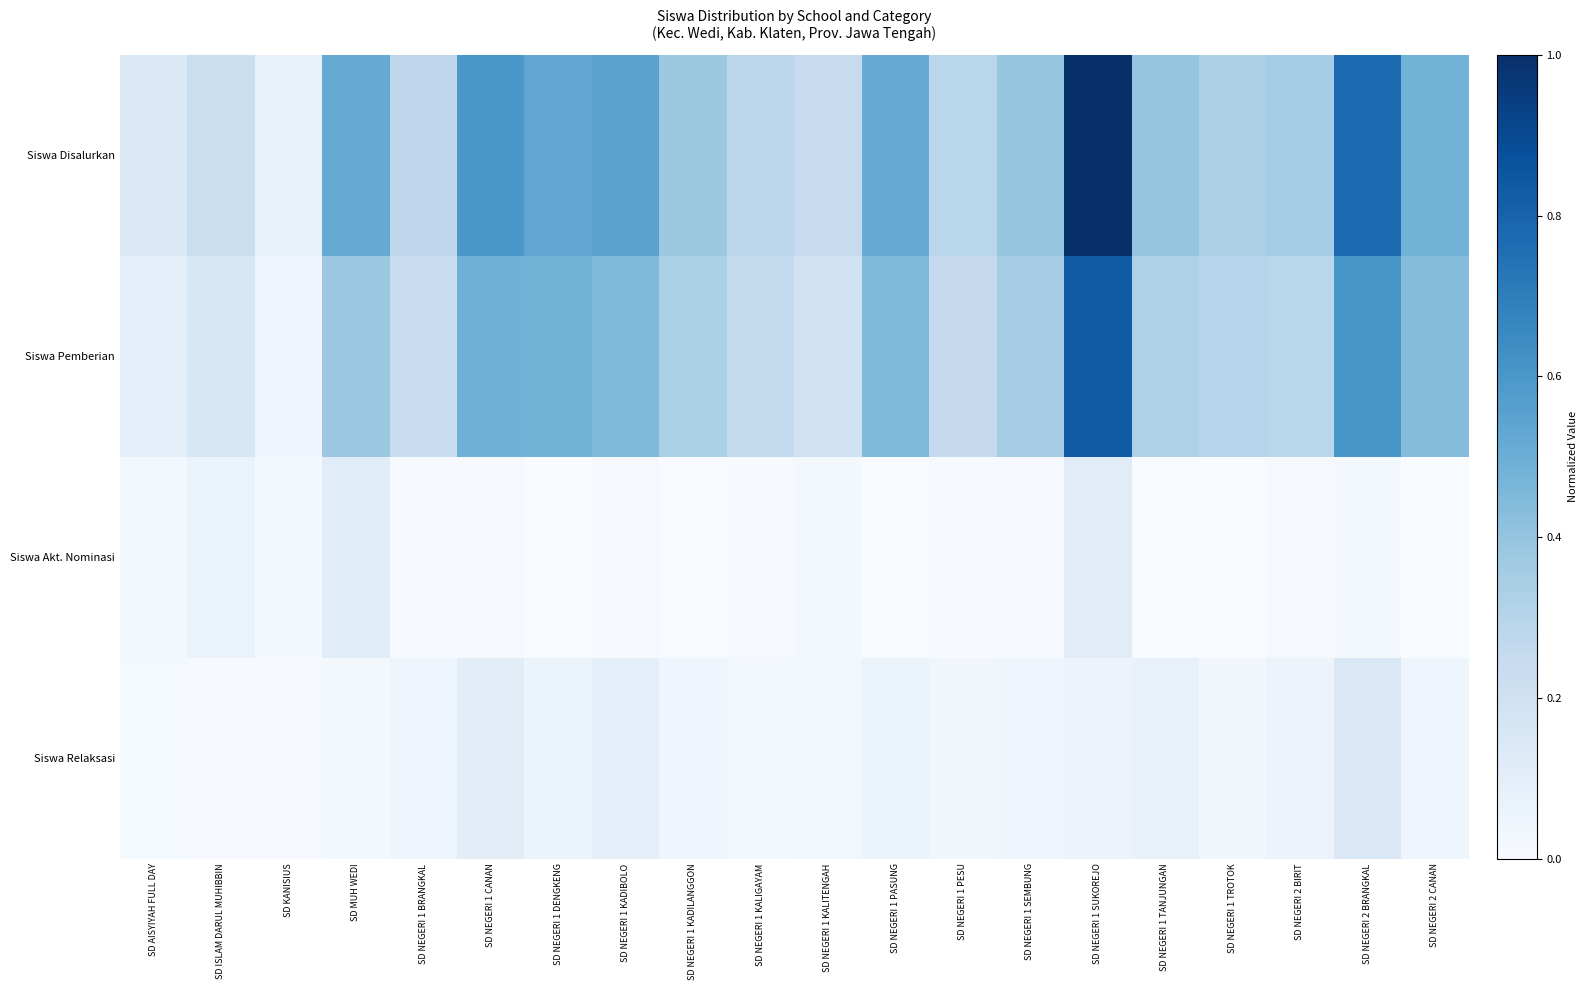

Reading right to left, what are all the values shown in this chart?

Siswa Disalurkan: SD NEGERI 2 CANAN=0.5	SD NEGERI 2 BRANGKAL=0.8	SD NEGERI 2 BIRIT=0.4	SD NEGERI 1 TROTOK=0.3	SD NEGERI 1 TANJUNGAN=0.4	SD NEGERI 1 SUKOREJO=1.0	SD NEGERI 1 SEMBUNG=0.4	SD NEGERI 1 PESU=0.3	SD NEGERI 1 PASUNG=0.5	SD NEGERI 1 KALITENGAH=0.2	SD NEGERI 1 KALIGAYAM=0.3	SD NEGERI 1 KADILANGGON=0.4	SD NEGERI 1 KADIBOLO=0.5	SD NEGERI 1 DENGKENG=0.5	SD NEGERI 1 CANAN=0.6	SD NEGERI 1 BRANGKAL=0.3	SD MUH WEDI=0.5	SD KANISIUS=0.1	SD ISLAM DARUL MUHIBBIN=0.2	SD AISYIYAH FULL DAY=0.1
Siswa Pemberian: SD NEGERI 2 CANAN=0.4	SD NEGERI 2 BRANGKAL=0.6	SD NEGERI 2 BIRIT=0.3	SD NEGERI 1 TROTOK=0.3	SD NEGERI 1 TANJUNGAN=0.3	SD NEGERI 1 SUKOREJO=0.8	SD NEGERI 1 SEMBUNG=0.3	SD NEGERI 1 PESU=0.2	SD NEGERI 1 PASUNG=0.4	SD NEGERI 1 KALITENGAH=0.2	SD NEGERI 1 KALIGAYAM=0.3	SD NEGERI 1 KADILANGGON=0.3	SD NEGERI 1 KADIBOLO=0.4	SD NEGERI 1 DENGKENG=0.5	SD NEGERI 1 CANAN=0.5	SD NEGERI 1 BRANGKAL=0.2	SD MUH WEDI=0.4	SD KANISIUS=0.0	SD ISLAM DARUL MUHIBBIN=0.2	SD AISYIYAH FULL DAY=0.1
Siswa Akt. Nominasi: SD NEGERI 2 CANAN=0.0	SD NEGERI 2 BRANGKAL=0.0	SD NEGERI 2 BIRIT=0.0	SD NEGERI 1 TROTOK=0.0	SD NEGERI 1 TANJUNGAN=0.0	SD NEGERI 1 SUKOREJO=0.1	SD NEGERI 1 SEMBUNG=0.0	SD NEGERI 1 PESU=0.0	SD NEGERI 1 PASUNG=0.0	SD NEGERI 1 KALITENGAH=0.0	SD NEGERI 1 KALIGAYAM=0.0	SD NEGERI 1 KADILANGGON=0.0	SD NEGERI 1 KADIBOLO=0.0	SD NEGERI 1 DENGKENG=0.0	SD NEGERI 1 CANAN=0.0	SD NEGERI 1 BRANGKAL=0.0	SD MUH WEDI=0.1	SD KANISIUS=0.0	SD ISLAM DARUL MUHIBBIN=0.1	SD AISYIYAH FULL DAY=0.0
Siswa Relaksasi: SD NEGERI 2 CANAN=0.0	SD NEGERI 2 BRANGKAL=0.1	SD NEGERI 2 BIRIT=0.1	SD NEGERI 1 TROTOK=0.0	SD NEGERI 1 TANJUNGAN=0.1	SD NEGERI 1 SUKOREJO=0.1	SD NEGERI 1 SEMBUNG=0.0	SD NEGERI 1 PESU=0.0	SD NEGERI 1 PASUNG=0.1	SD NEGERI 1 KALITENGAH=0.0	SD NEGERI 1 KALIGAYAM=0.0	SD NEGERI 1 KADILANGGON=0.0	SD NEGERI 1 KADIBOLO=0.1	SD NEGERI 1 DENGKENG=0.1	SD NEGERI 1 CANAN=0.1	SD NEGERI 1 BRANGKAL=0.0	SD MUH WEDI=0.0	SD KANISIUS=0.0	SD ISLAM DARUL MUHIBBIN=0.0	SD AISYIYAH FULL DAY=0.0